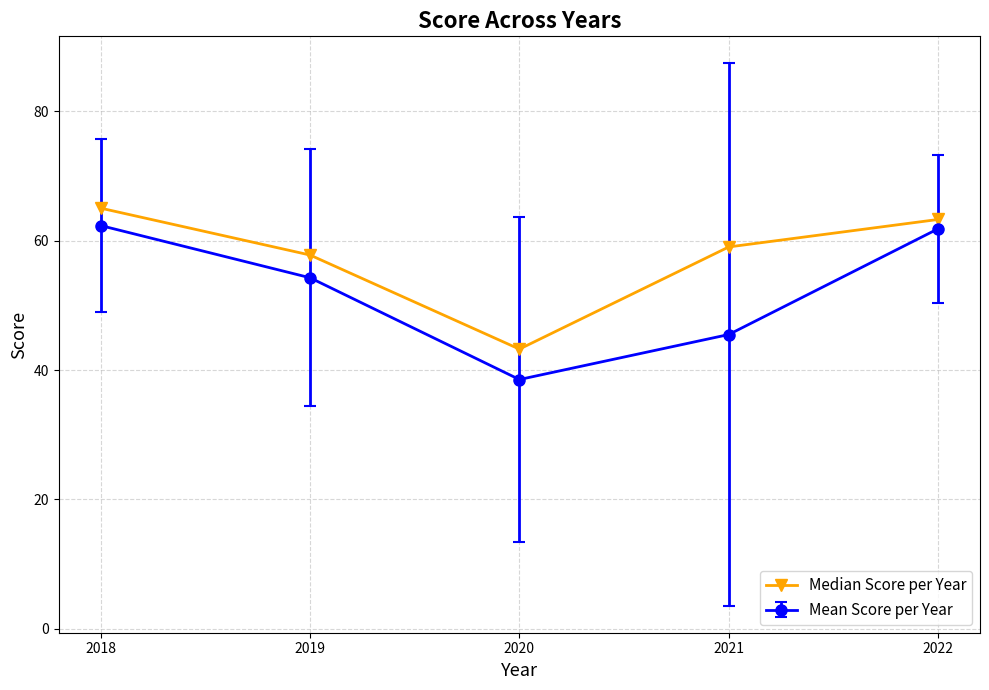

Which series has the widest spread of values?

Mean Score per Year